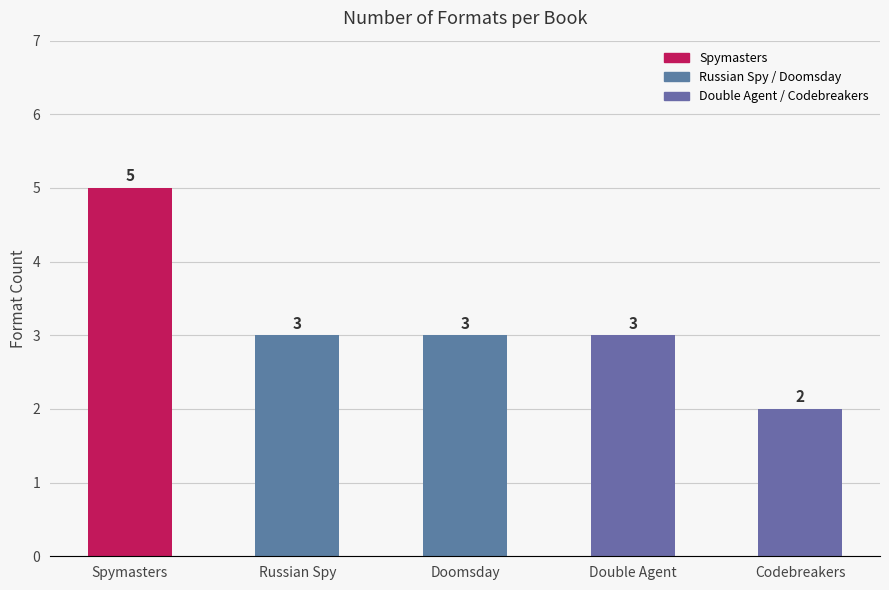

Is it true that the value at Doomsday is 1?

False